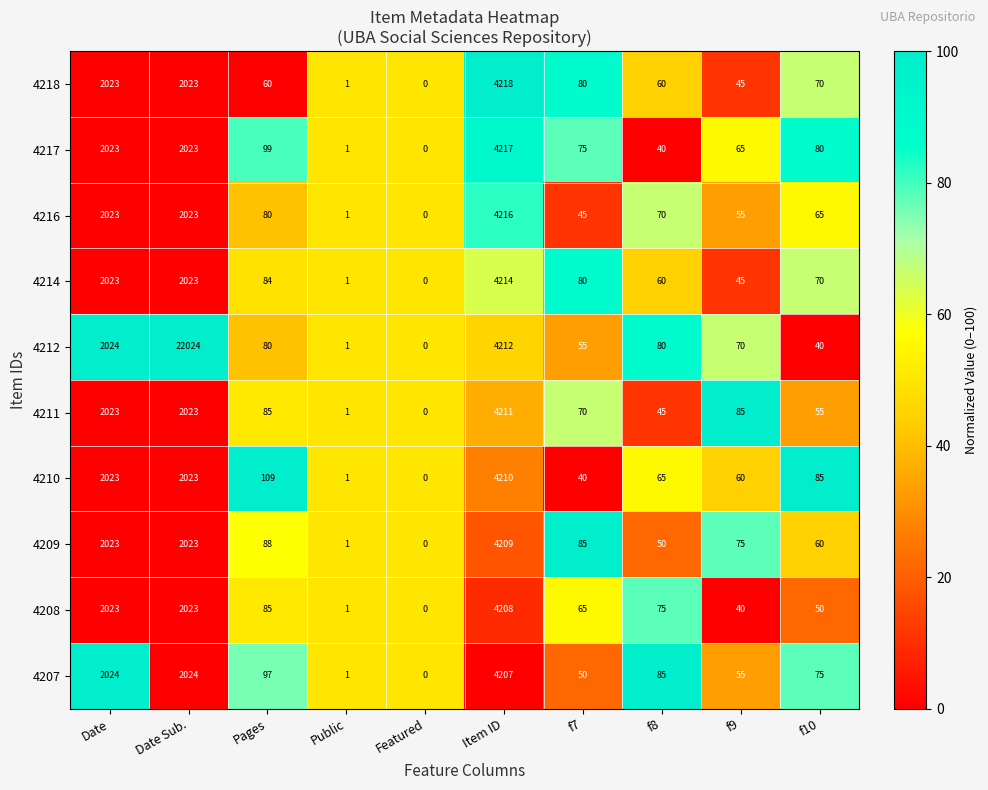

List the series in order of their peak value, highest first.

4212, 4218, 4217, 4216, 4214, 4211, 4210, 4209, 4208, 4207